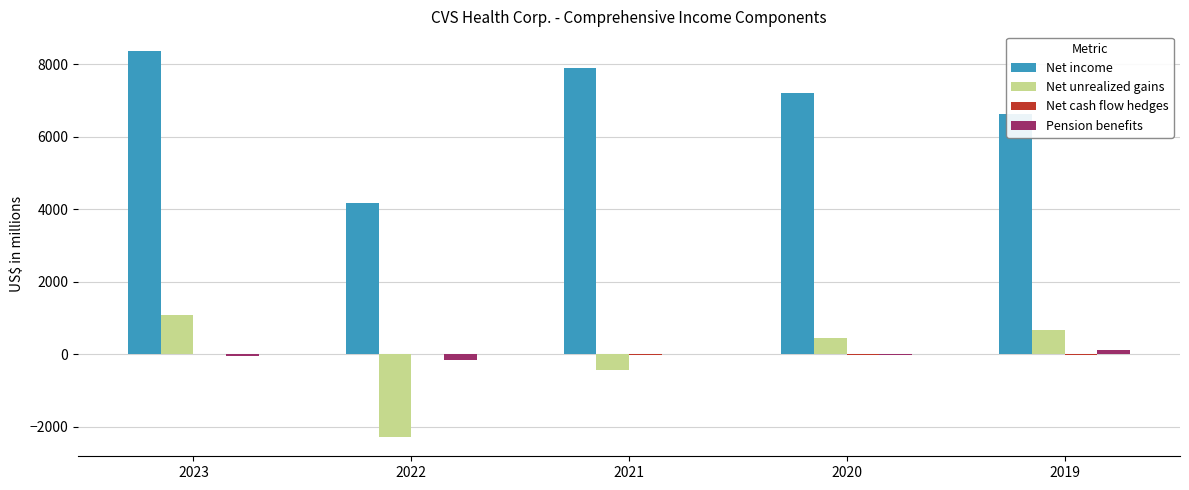

The value of Net unrealized gains at 2022 is -2279. True or false?

True